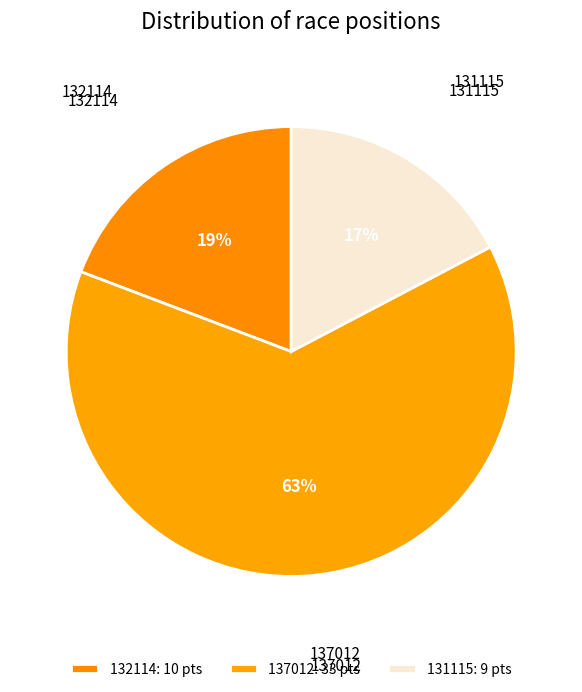

How many slices are in this pie chart?

3